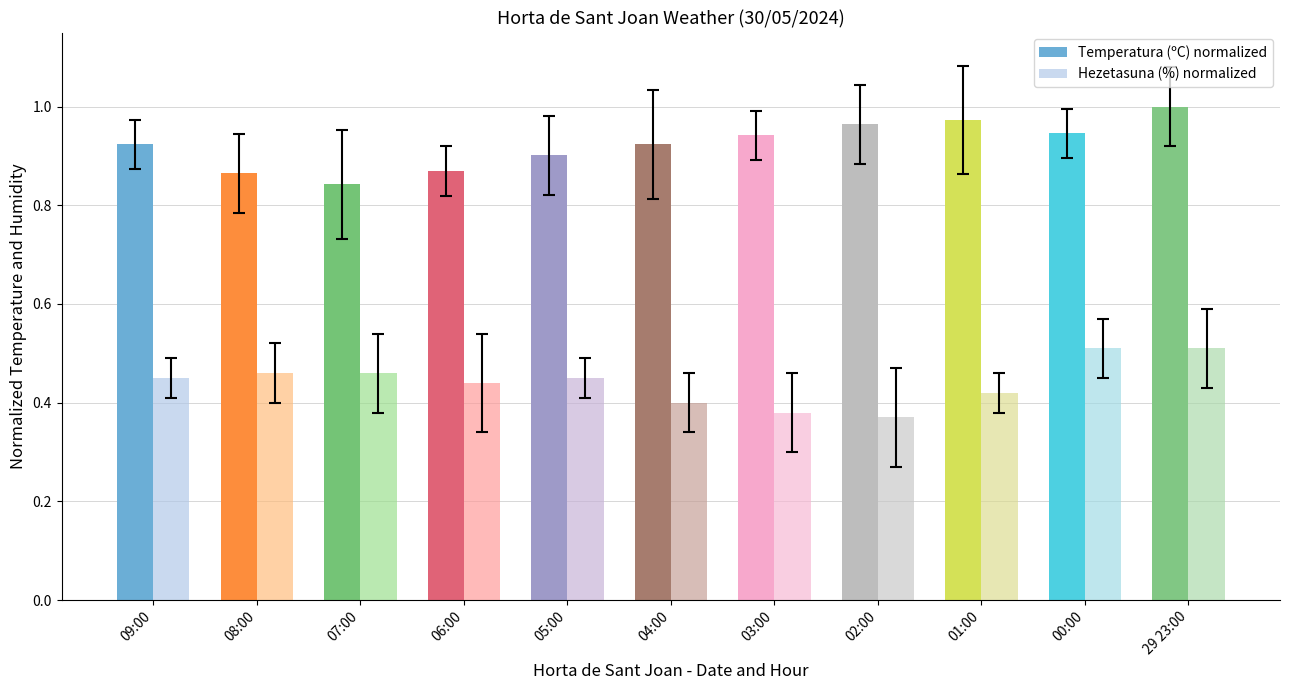

How many Temperatura (ºC) normalized values are between 0 and 1?

11